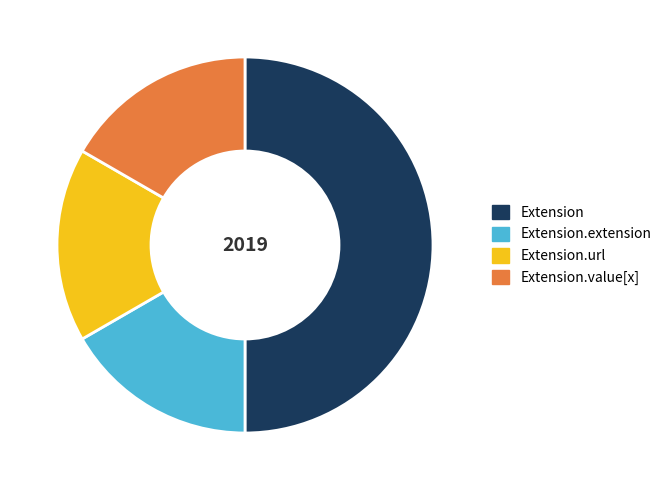

What is the largest slice in the pie chart?

Extension